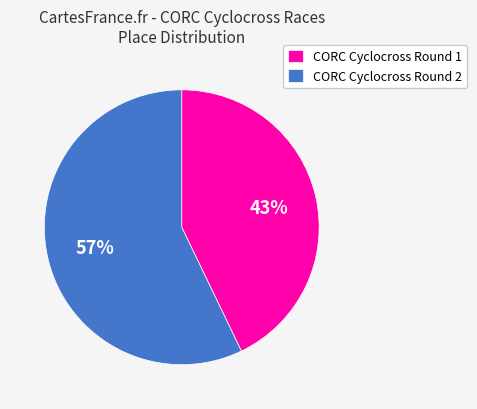

Which category has the smallest portion of the pie?

CORC Cyclocross Round 1